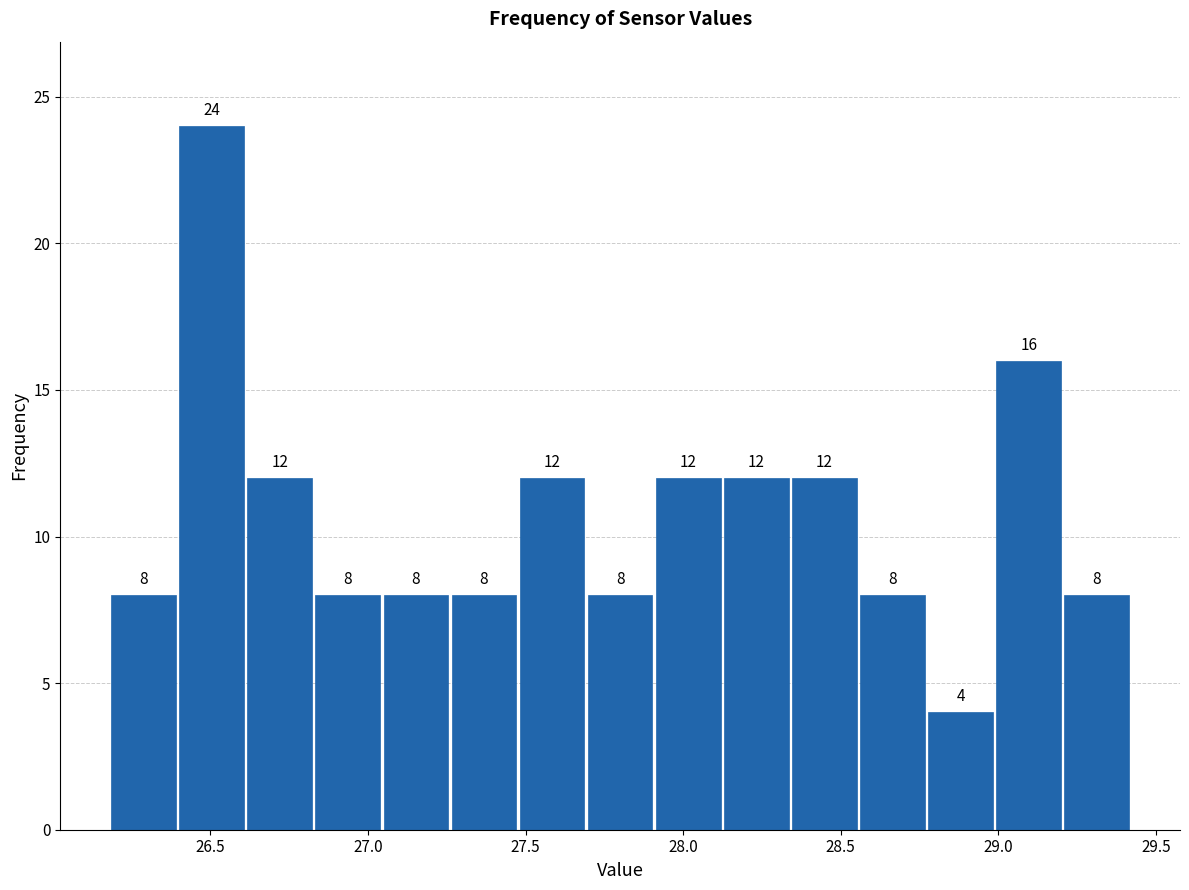

Which range on the x-axis has the tallest bar?

26.40 to 26.60